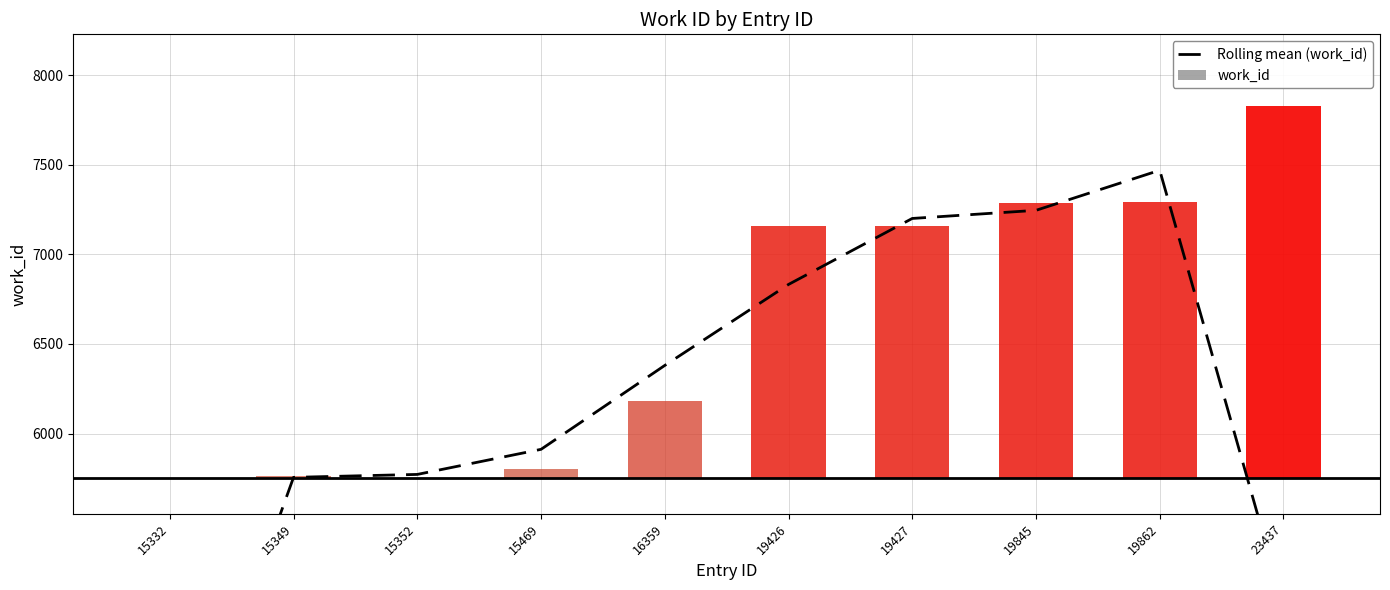

What is the difference between the second highest and second lowest values in the work_id series?

1541.0